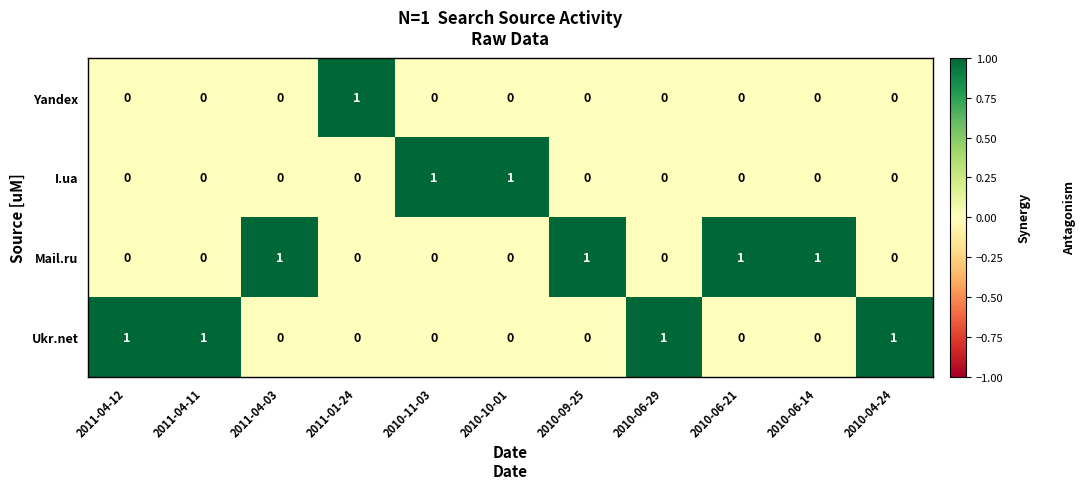

At how many categories does at least one series exceed 0?

11